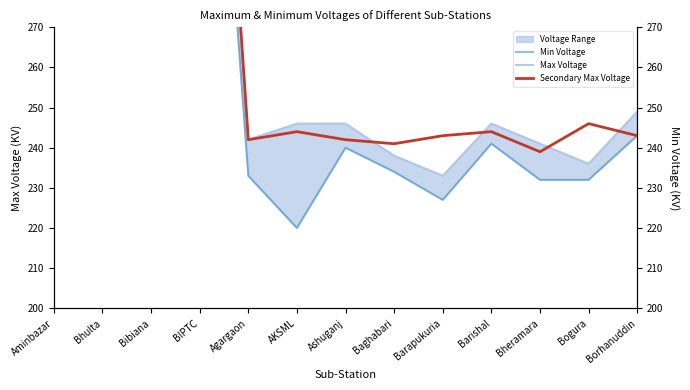

Where does the Secondary Max Voltage series first go above 244?

Aminbazar